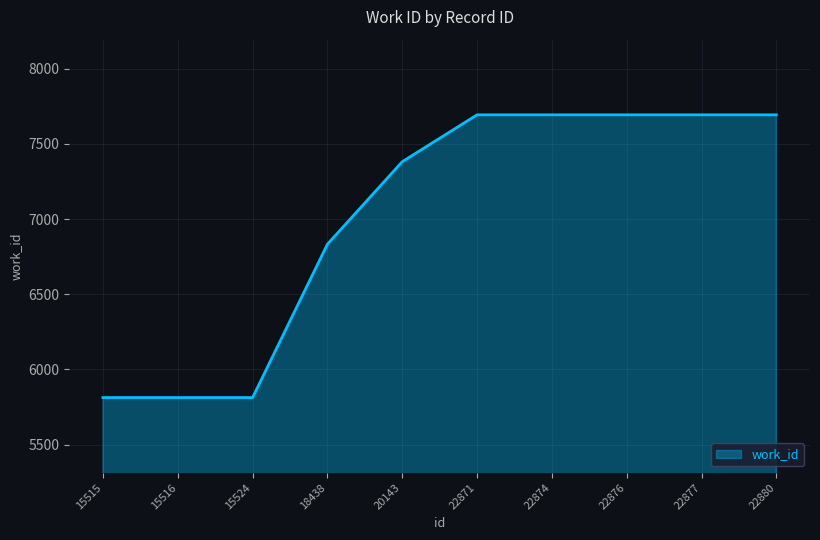

At which label is the value closest to 6753?

18438